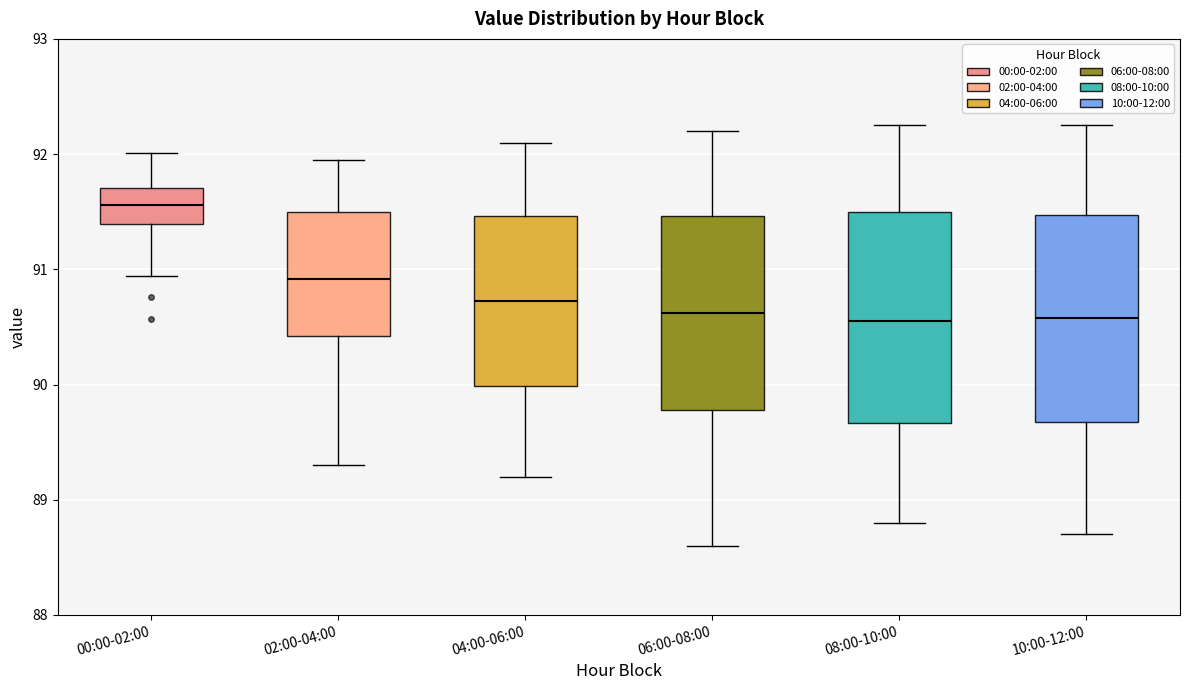

Where is the lower edge of the box for 10:00-12:00 on the y-axis? The values are not printed on the chart, so give them approximately, as read against the axis.

89.7